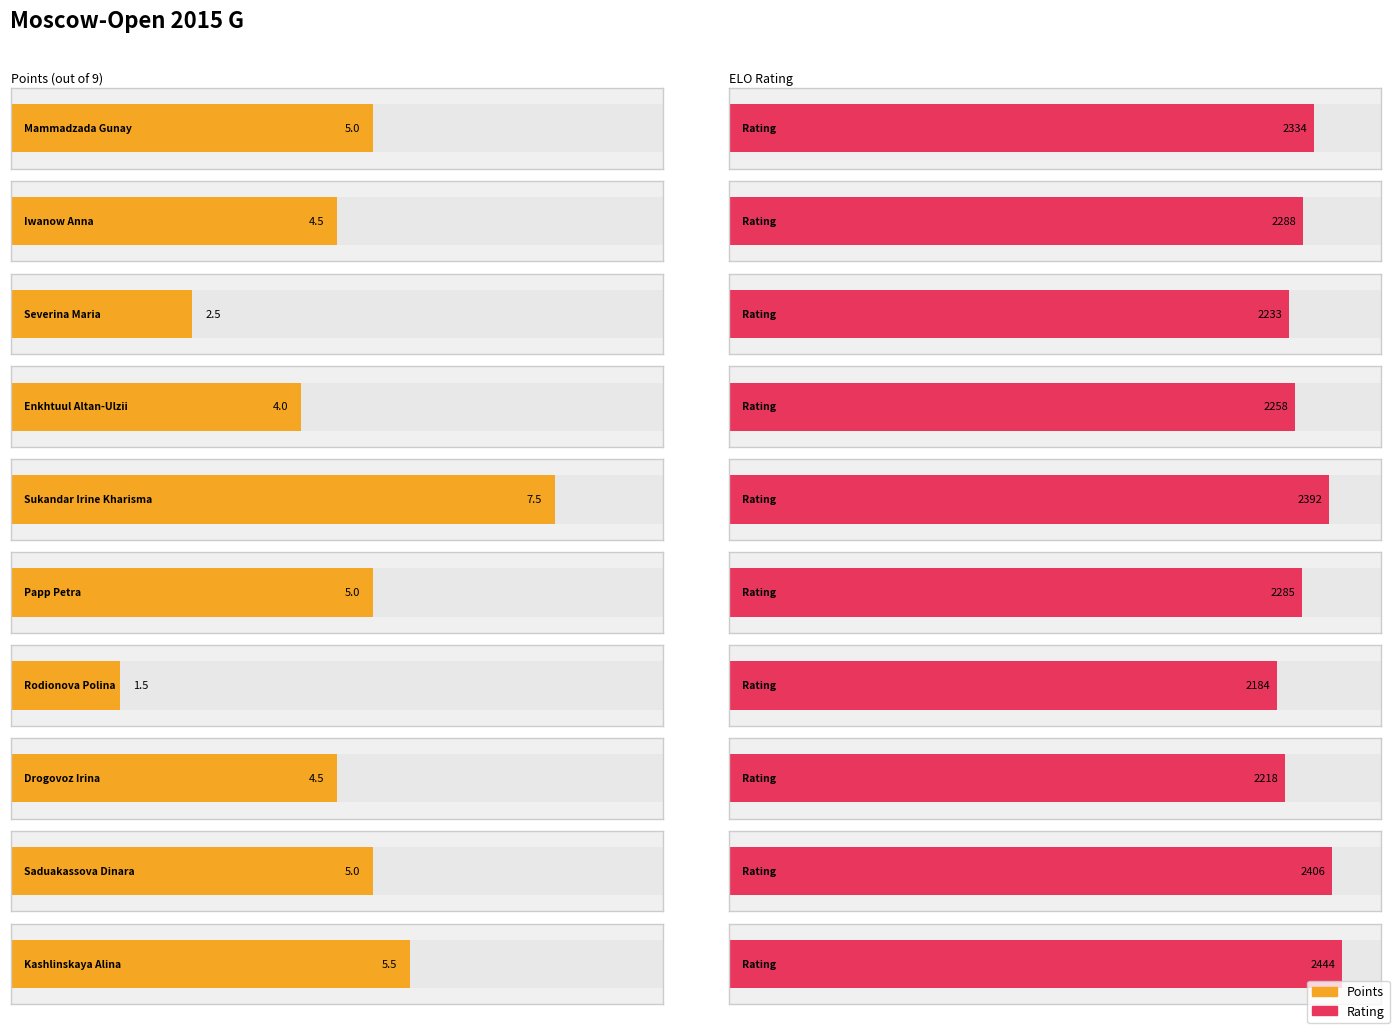

Which label corresponds to the smallest value in the chart?

Rodionova Polina